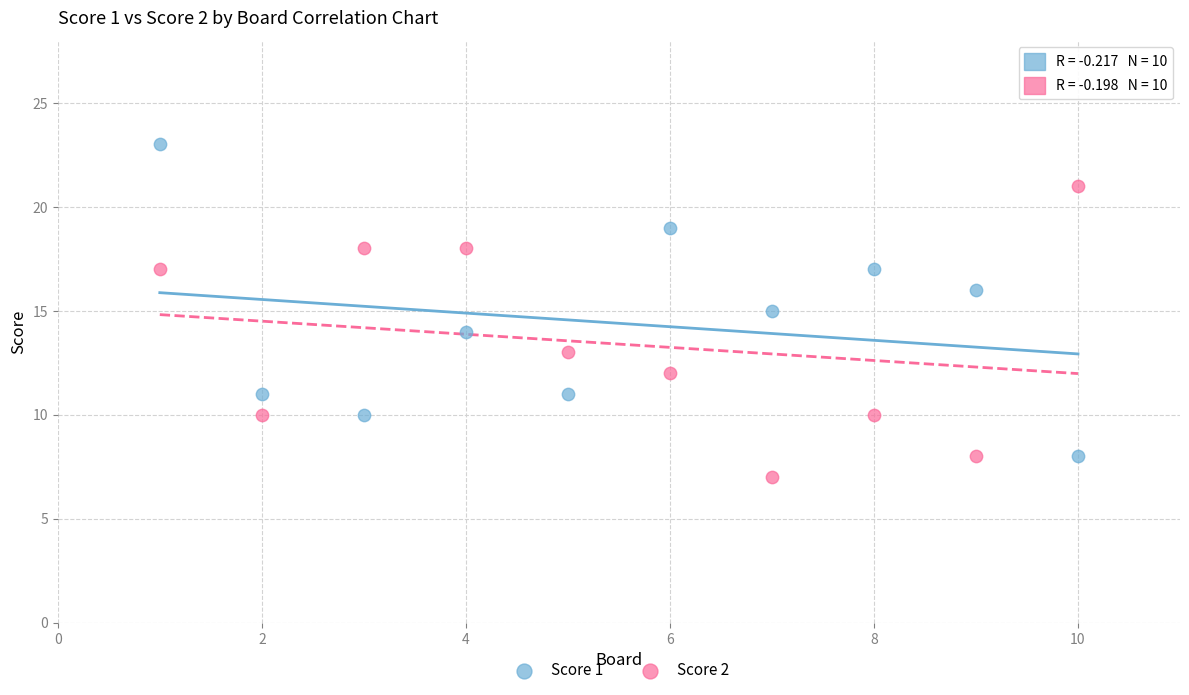

Across all data points, what is the range of X values (max minus min)?

9